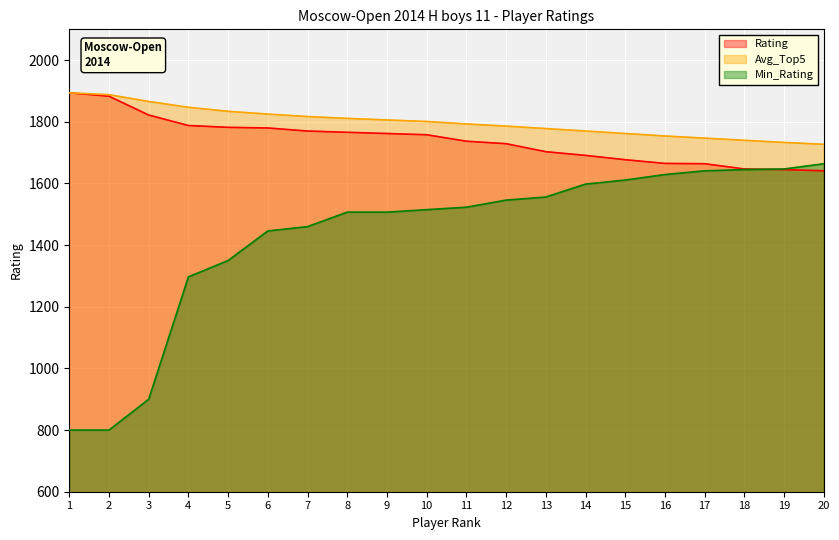

What is the minimum value for Avg_Top5?

1727